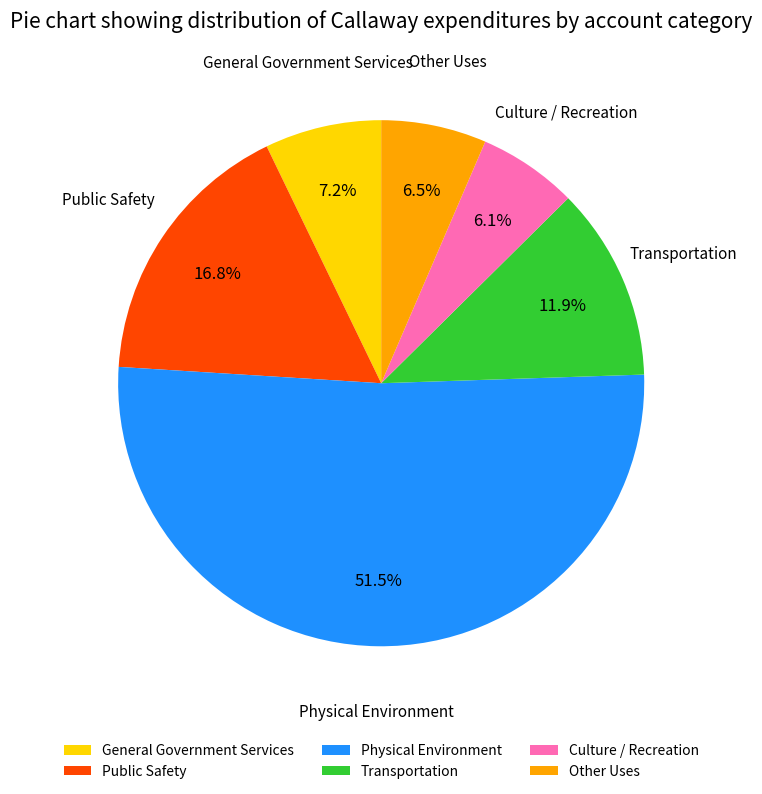

To the nearest percent, what is the average slice percentage?

17%